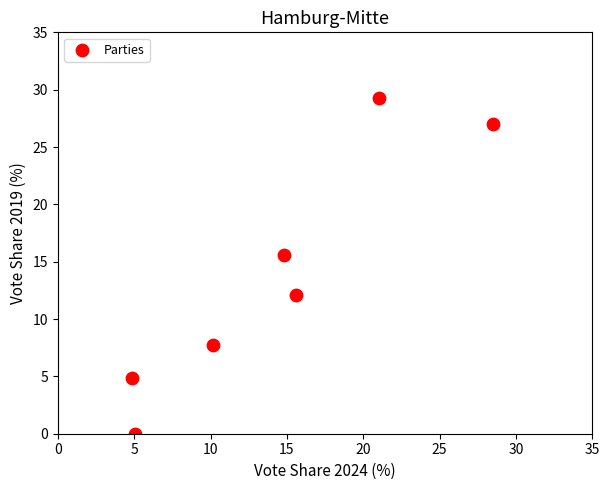

What is the average Y value?

13.8